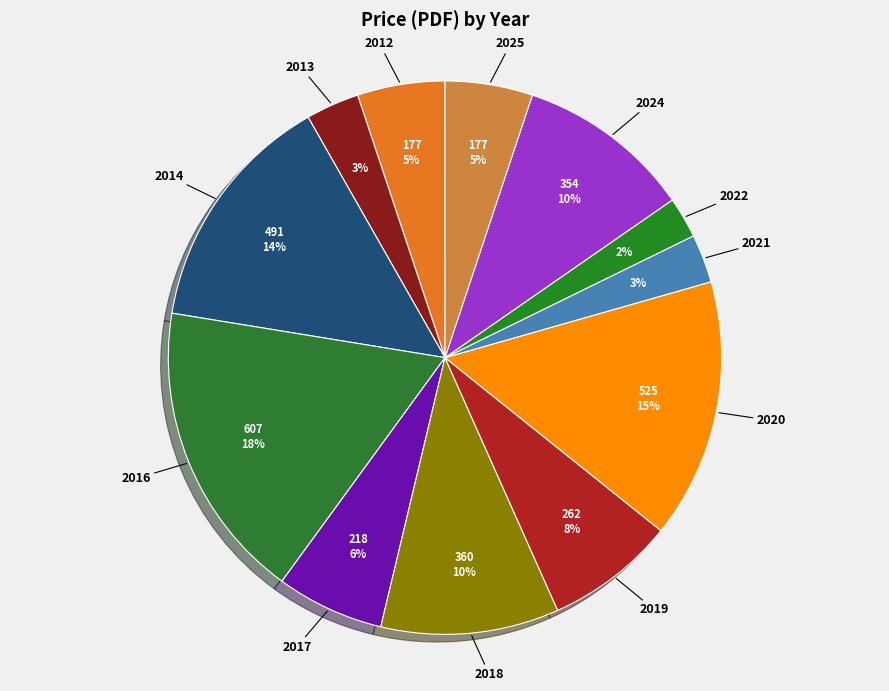

How many segments does this pie chart have?

12